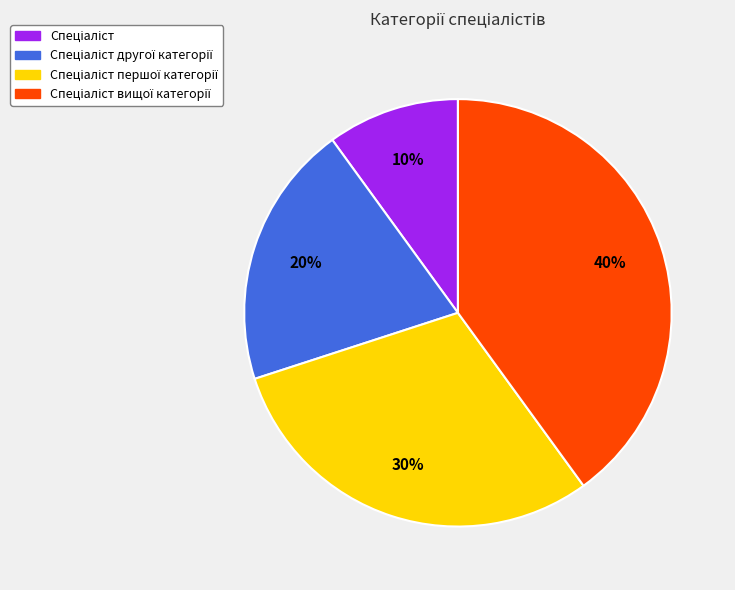

Does any single category account for the majority?

No